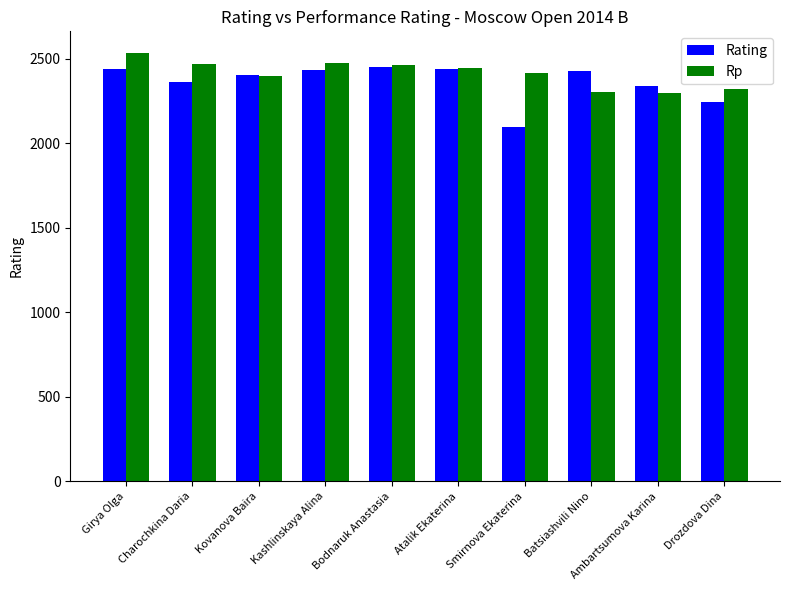

At which label does Rp first exceed 2446?

Girya Olga